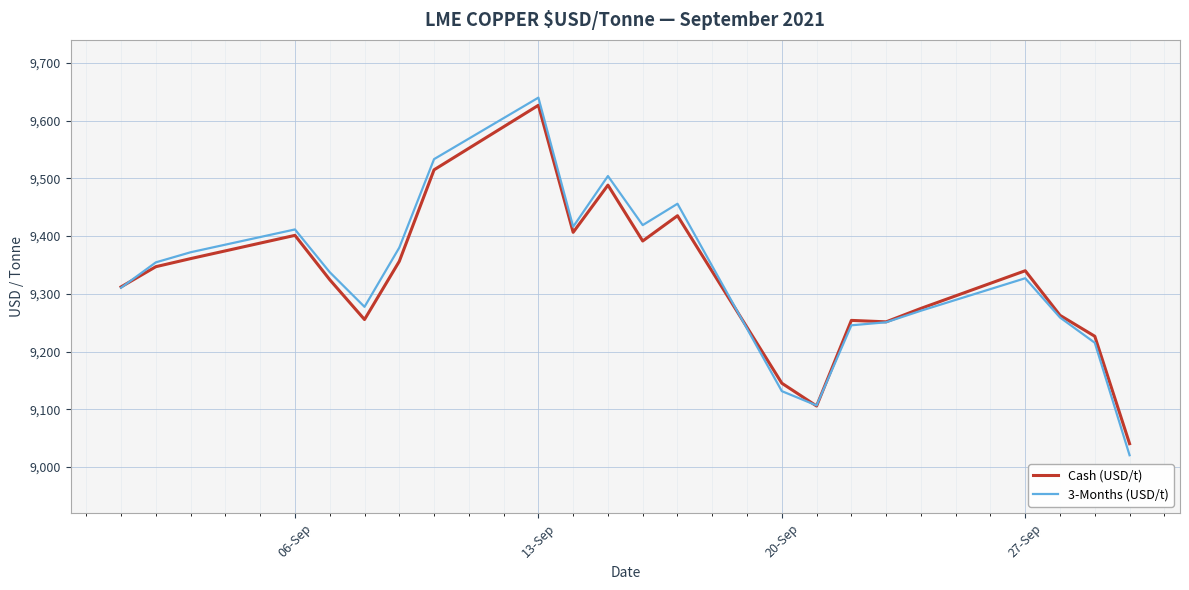

What is the lowest value of the 3-Months (USD/t) series?

9020.5